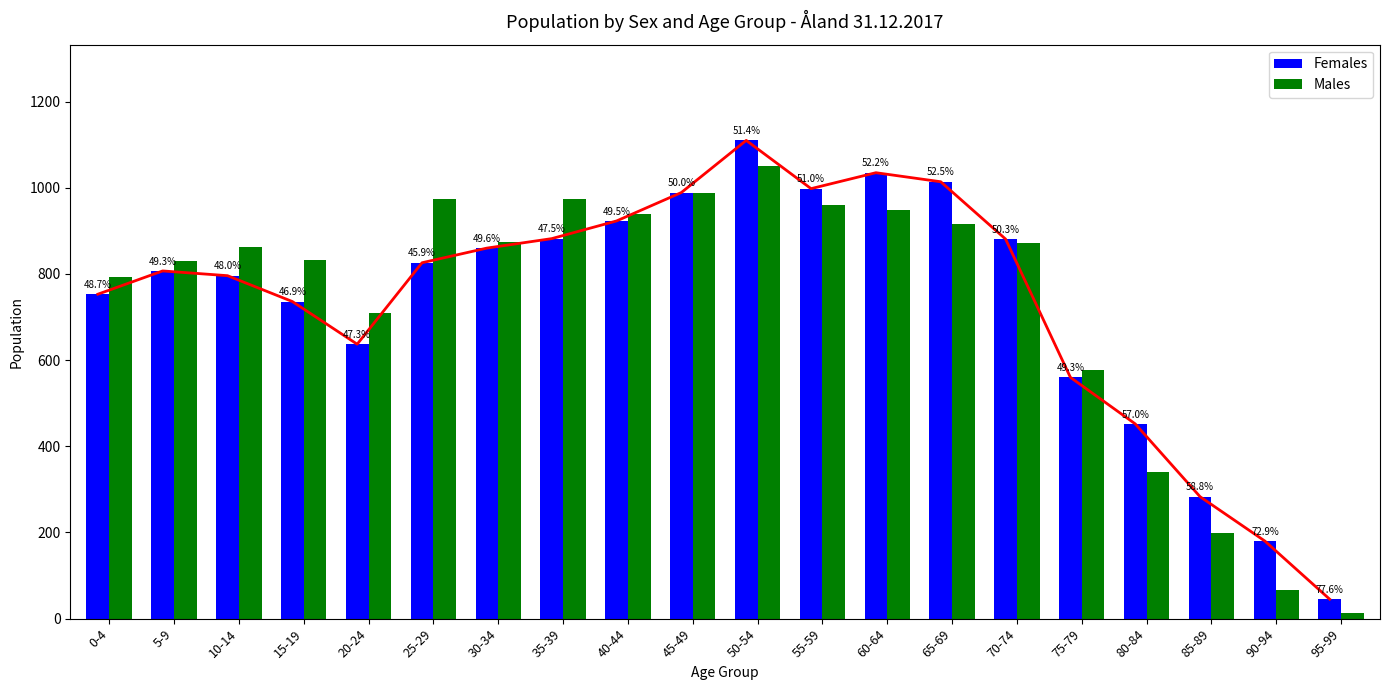

The value of Males at 95-99 is 17. True or false?

False